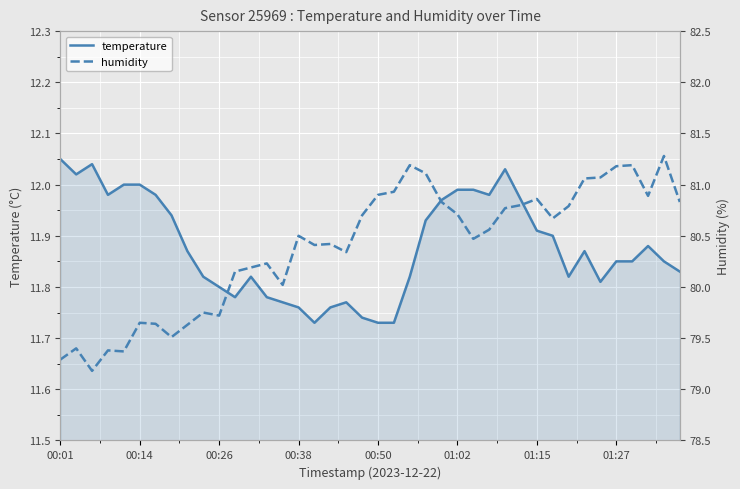

Reading left to right, what are all the values shown in this chart?

temperature: 12.1	12.0	12.0	12.0	12.0	12.0	12.0	11.9	11.9	11.8	11.8	11.8	11.8	11.8	11.8	11.8	11.7	11.8	11.8	11.7	11.7	11.7	11.8	11.9	12.0	12.0	12.0	12.0	12.0	12.0	11.9	11.9	11.8	11.9	11.8	11.8	11.8	11.9	11.8	11.8
humidity: 79.3	79.4	79.2	79.4	79.4	79.7	79.6	79.5	79.6	79.8	79.7	80.2	80.2	80.2	80.0	80.5	80.4	80.4	80.3	80.7	80.9	80.9	81.2	81.1	80.8	80.7	80.5	80.6	80.8	80.8	80.9	80.7	80.8	81.1	81.1	81.2	81.2	80.9	81.3	80.8